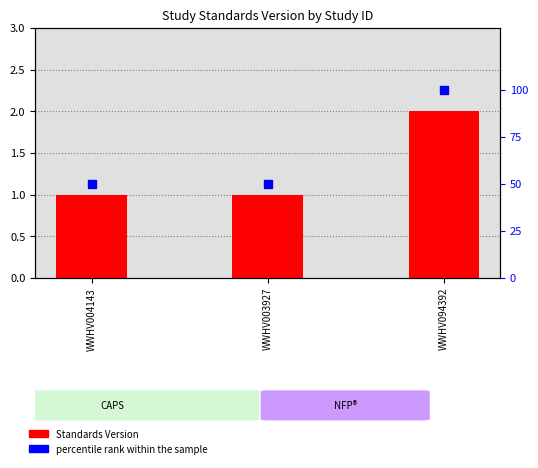

Which series reaches the minimum Y coordinate?

Standards Version